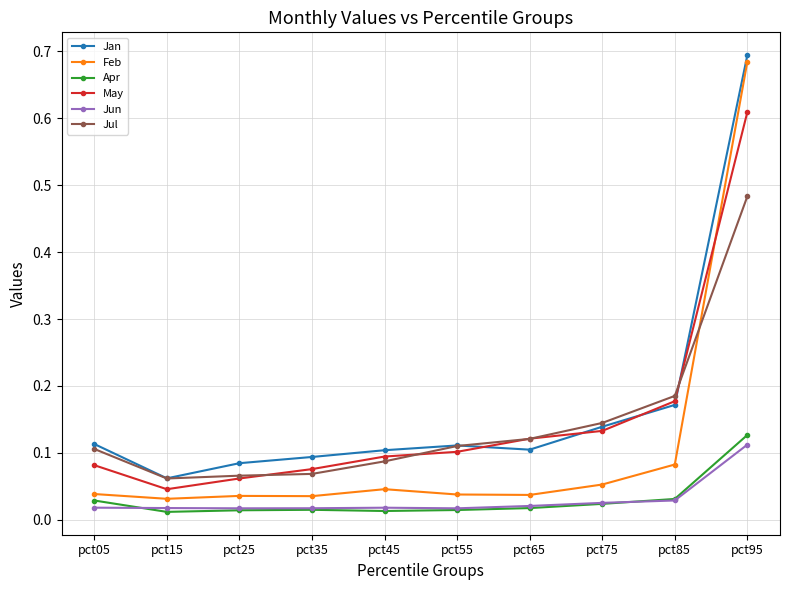

At which category is the sum across all series the highest?

pct95